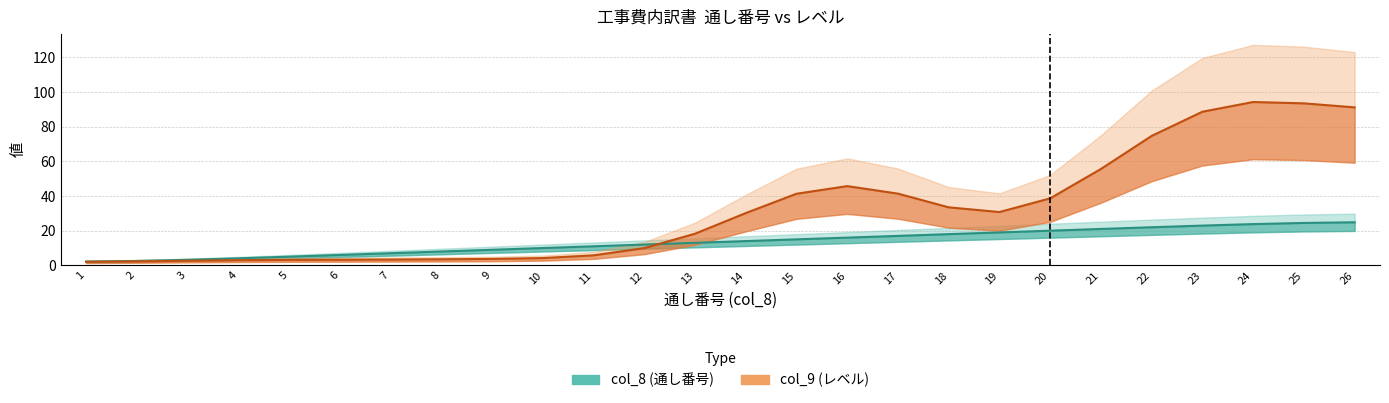

True or false: there are more than 2 points higher than both neighbors.

False